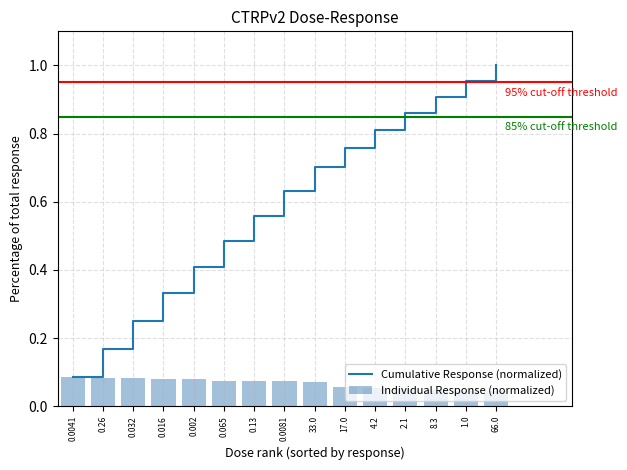

Which series has the largest range (max minus min)?

Cumulative Response (normalized)